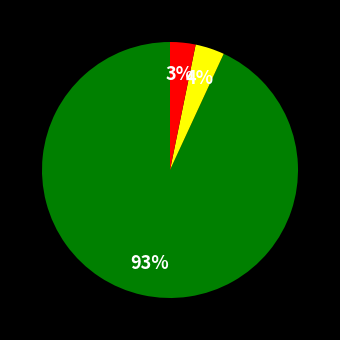

To the nearest percent, what is the difference between the largest and smallest slice percentages?

90%